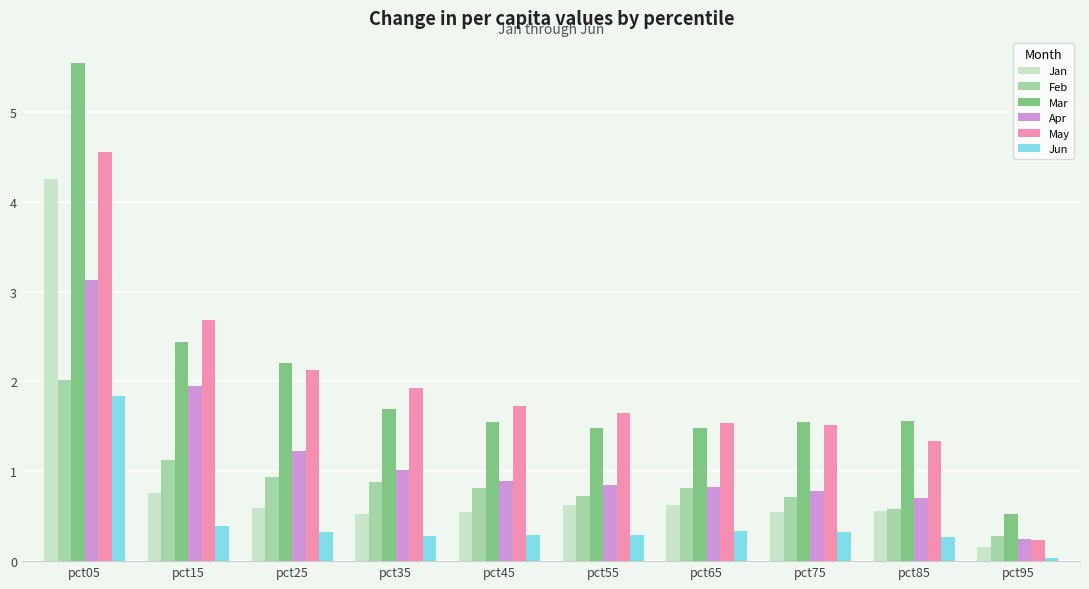

How many data points in May are less than 1?

1